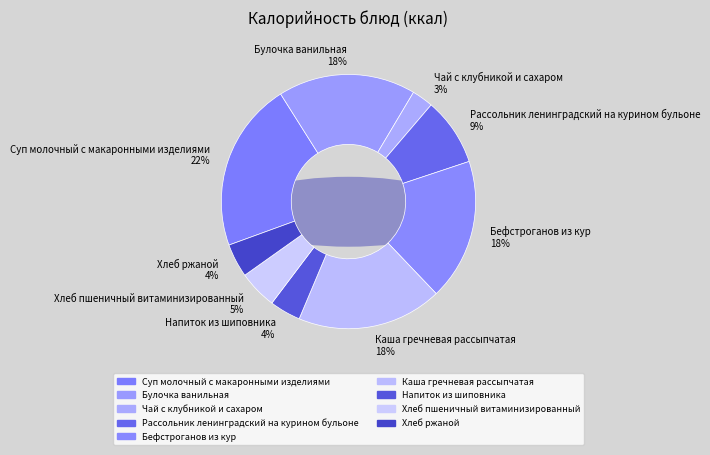

Which has a higher value, Напиток из шиповника or Рассольник ленинградский на курином бульоне?

Рассольник ленинградский на курином бульоне